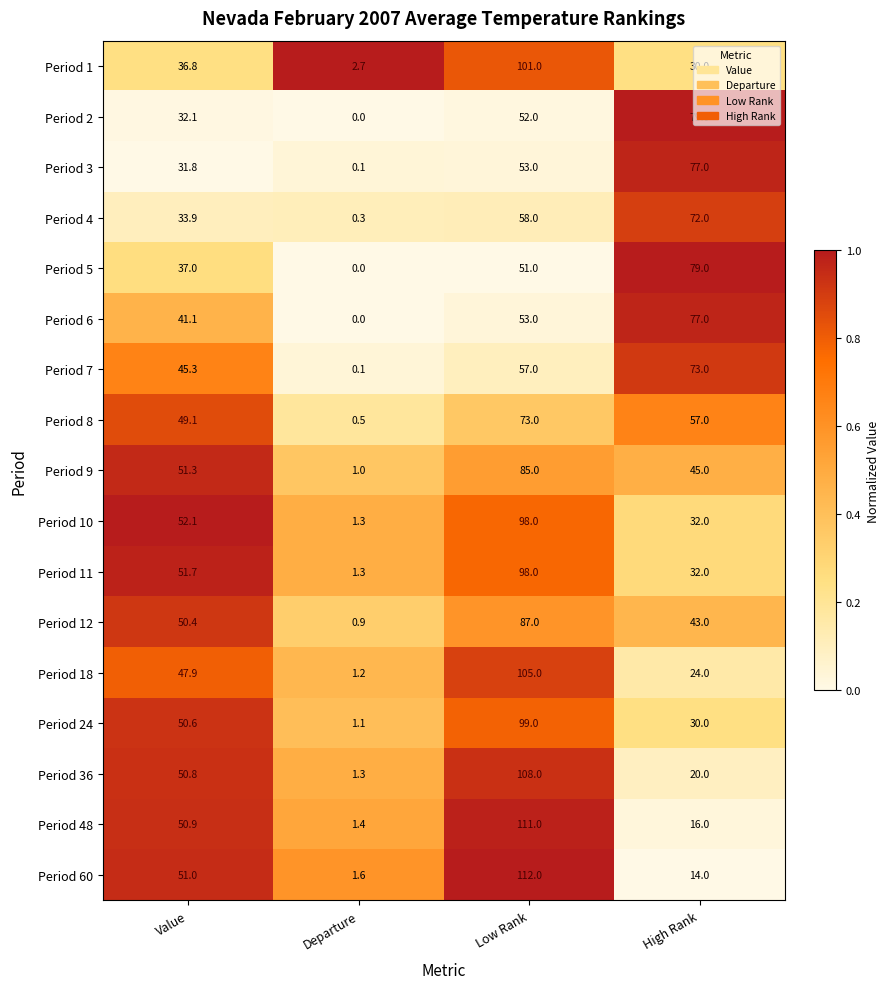

What is the total value across all series at Low Rank?

1401.0